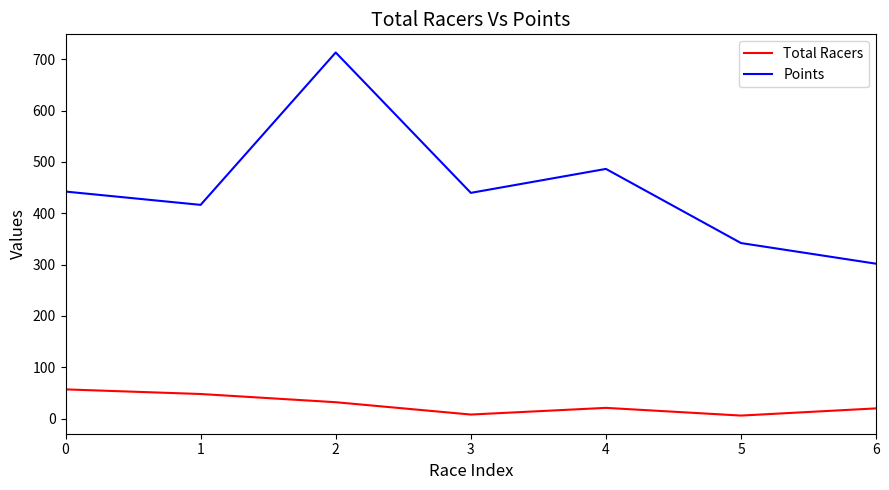

Is it true that Points equals 713.2 at 2?

True